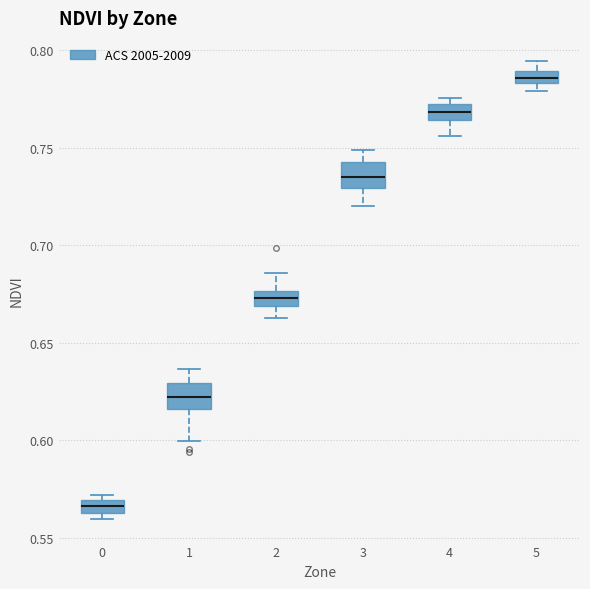

Where does the upper whisker of the box at x = 2 end on the y-axis? The values are not printed on the chart, so give them approximately, as read against the axis.

0.685